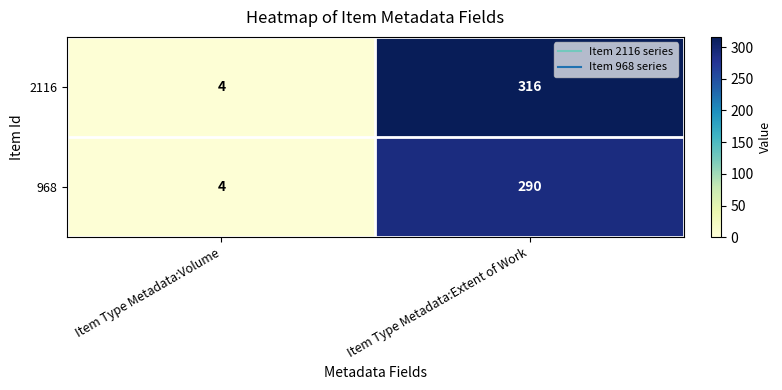

True or false: 2116 has a value of 4 at Item Type Metadata:Volume.

True